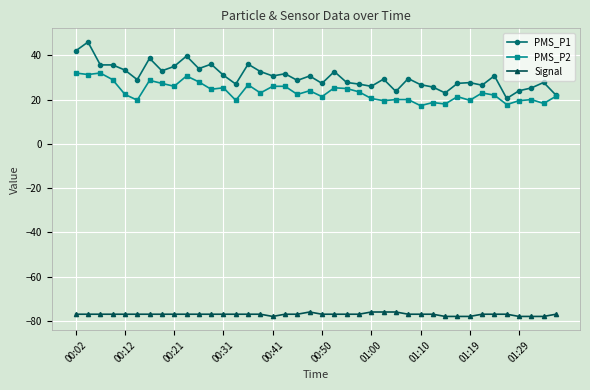

What is the value of the PMS_P1 point at the 23rd from the left?

27.8